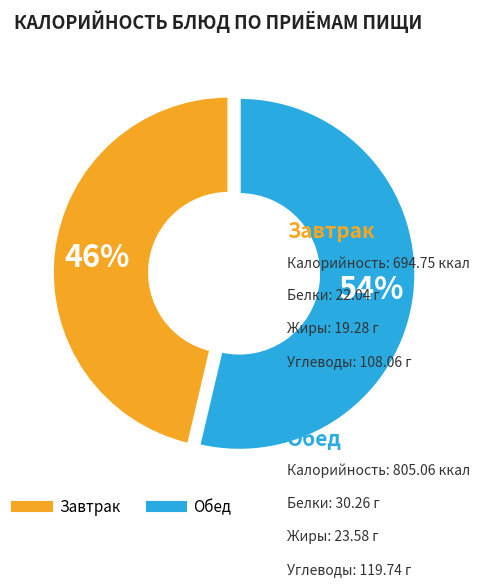

How many slices are in this pie chart?

2